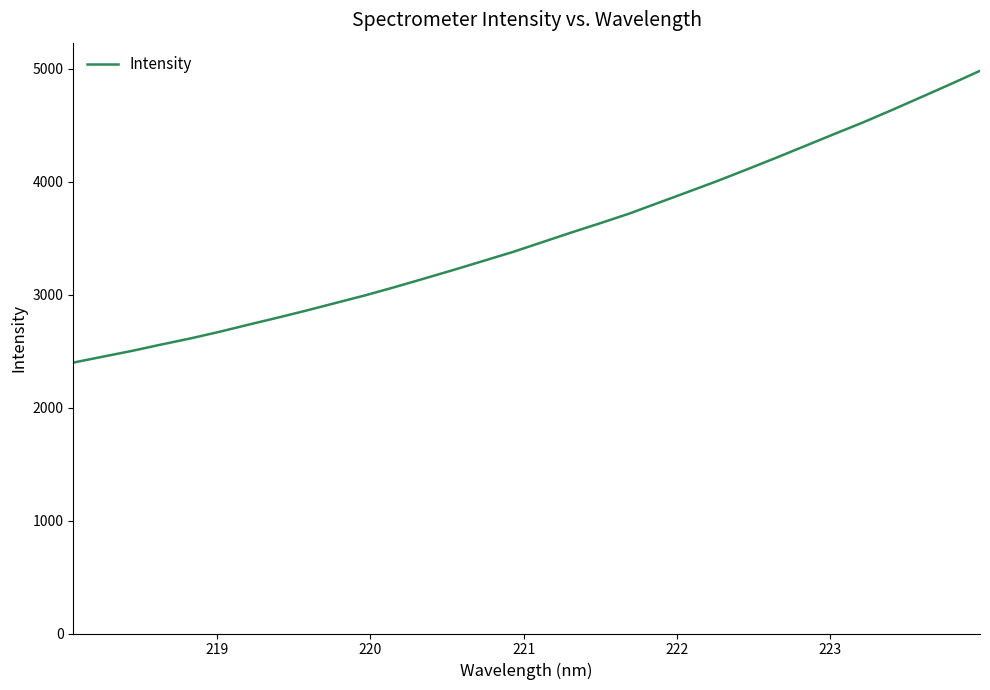

What is the minimum value shown in the chart?

2398.8